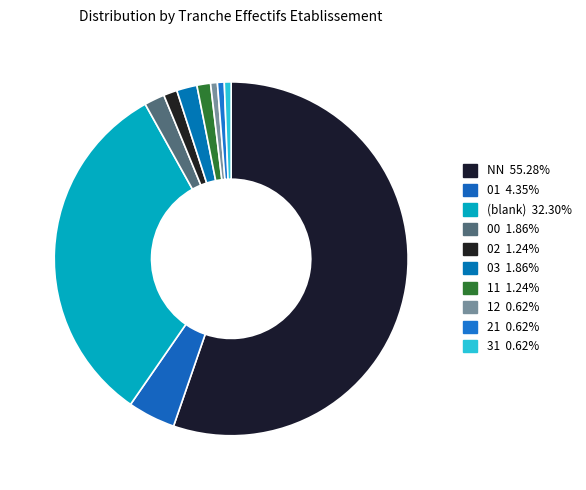

Count the number of slices in the pie.

10